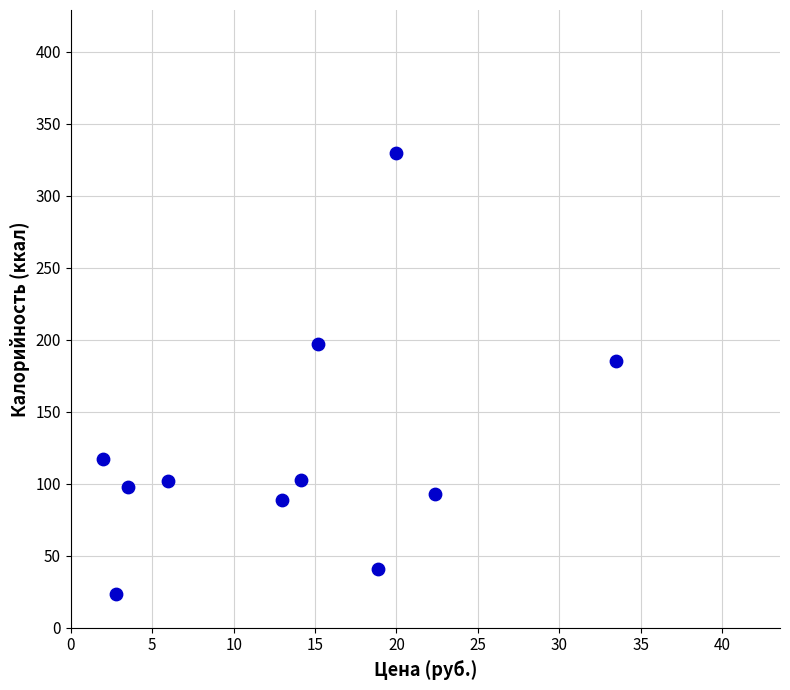

What is the range of Y values (max minus min)?

306.2